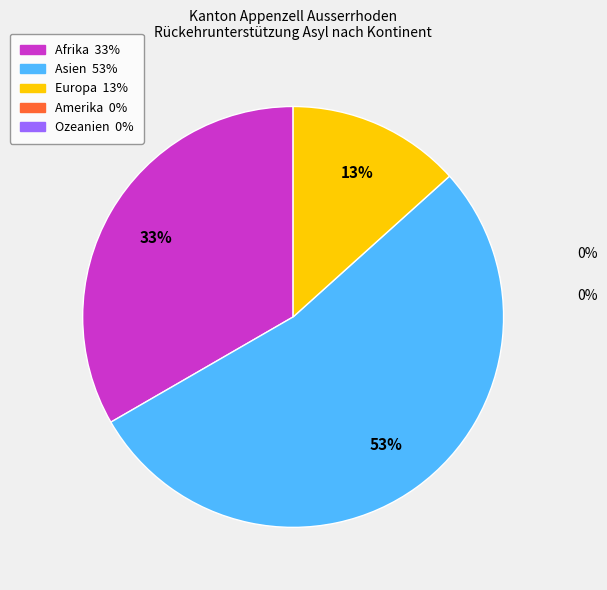

To the nearest percent, what is the difference between the largest and smallest slice percentages?

40%